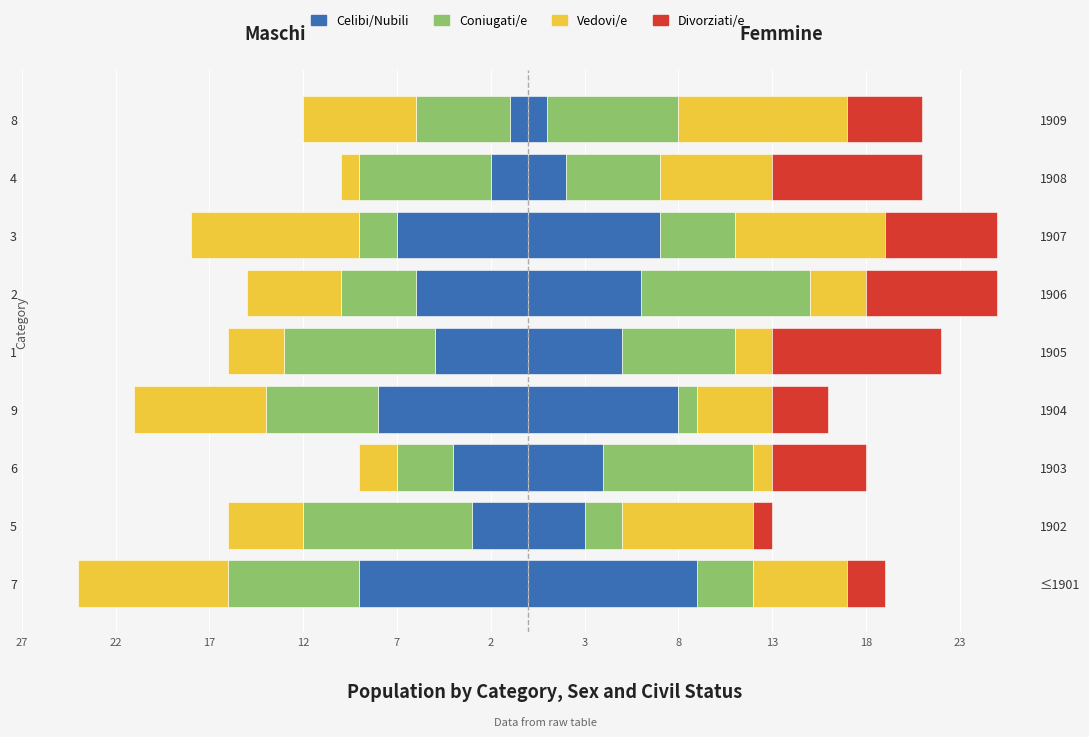

Which label corresponds to the largest value in the chart?

2